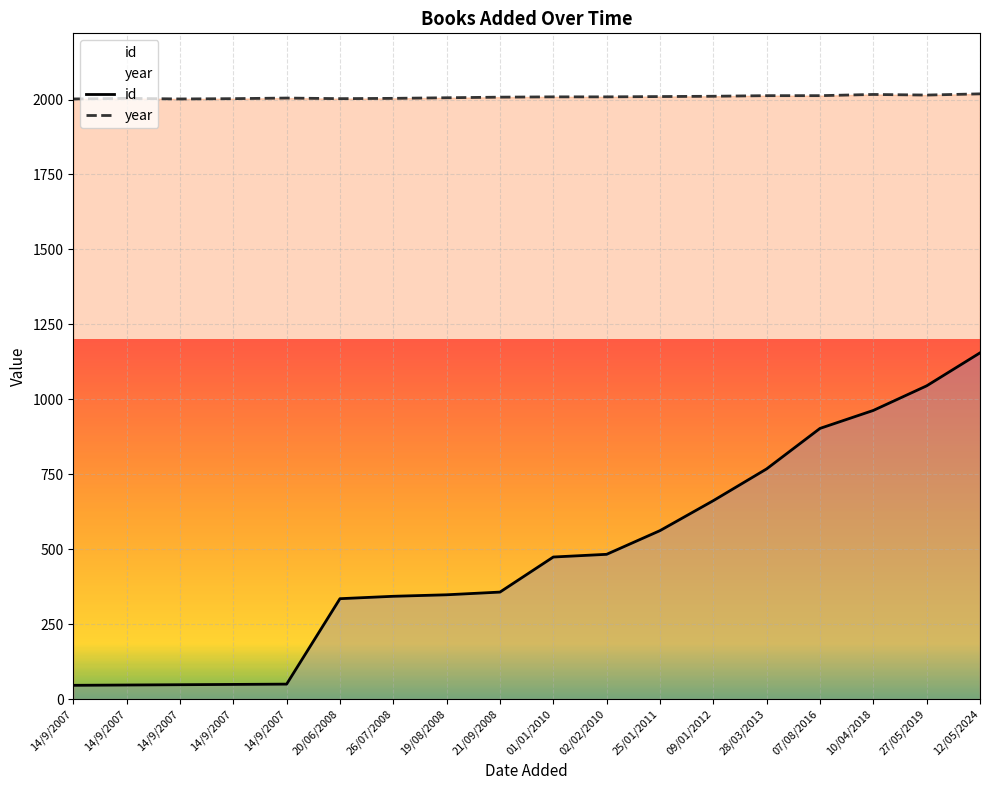

At which category is the sum across all series the highest?

12/05/2024